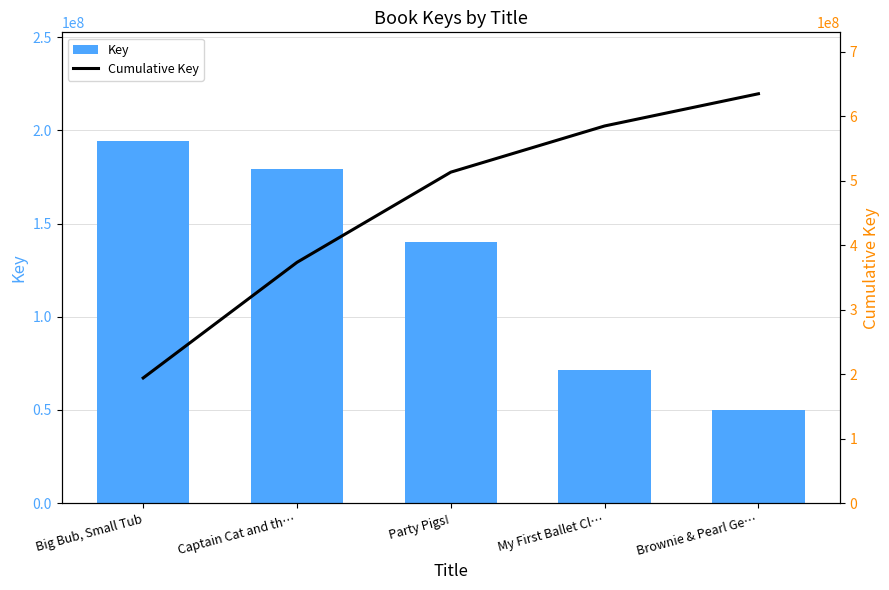

Reading left to right, what are all the values shown in this chart?

Key: 194274394	179378337	139911631	71651289	49964434
Cumulative Key: 194274394	373652731	513564362	585215651	635180085